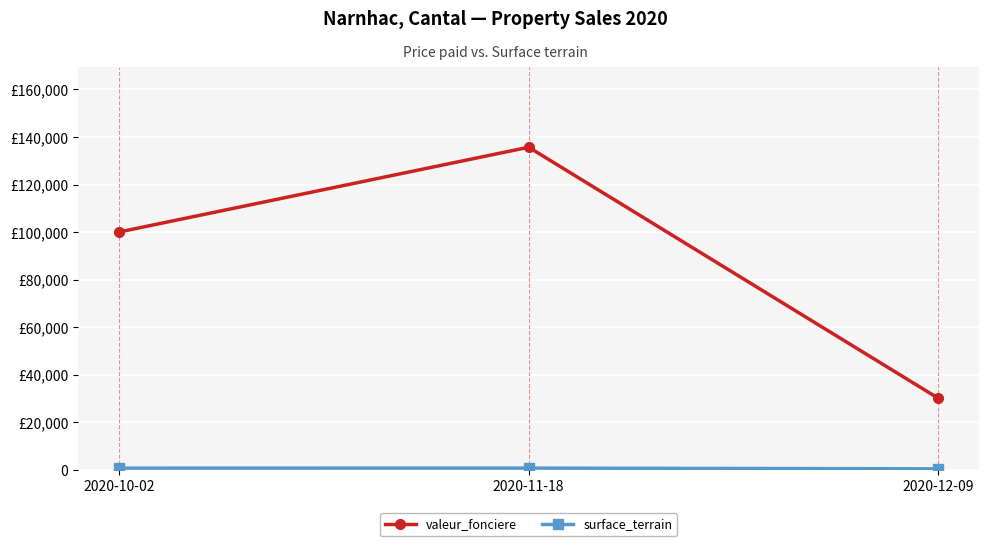

How many valeur_fonciere values are between 30000 and 135700?

3